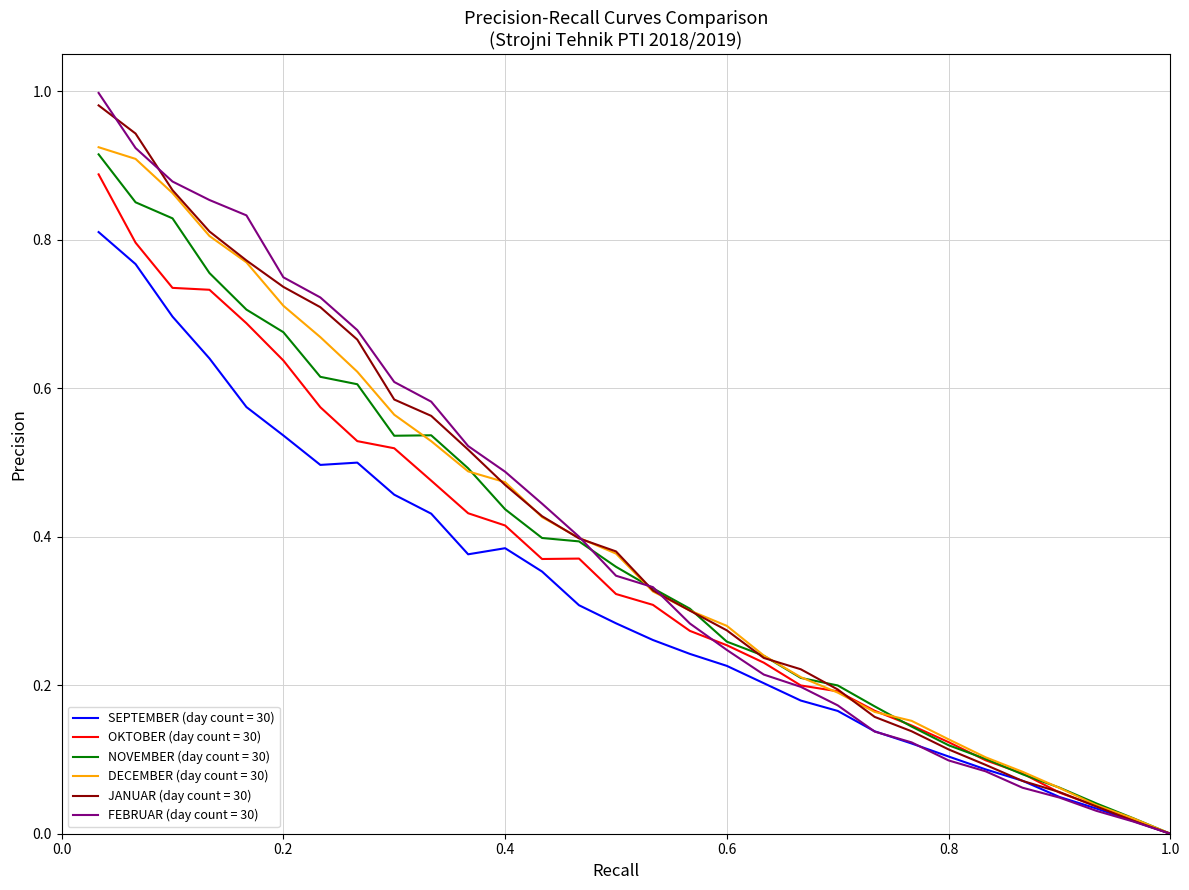

Which series has the widest spread of values?

FEBRUAR (day count = 30)